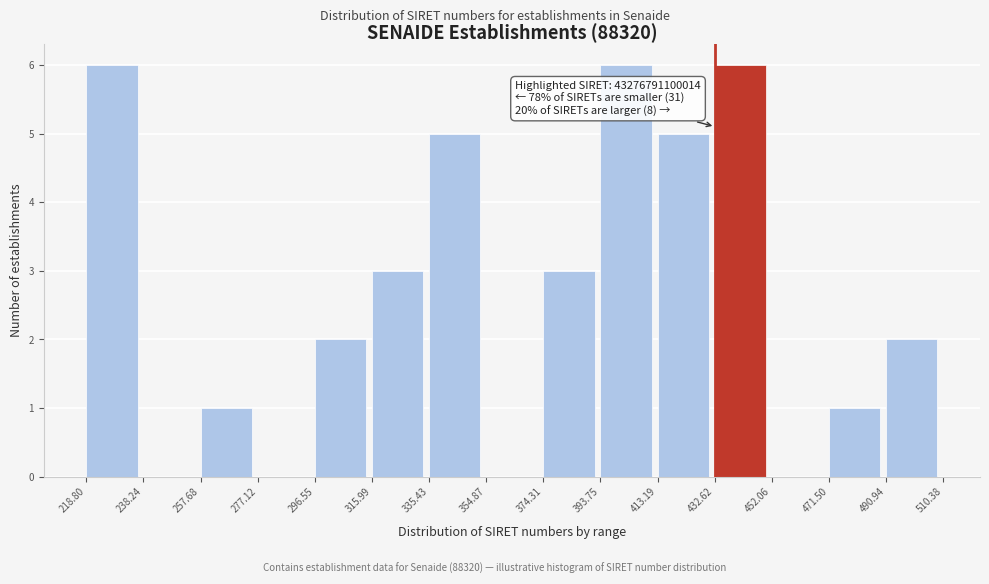

Reading left to right, what are all the values shown in this chart?

218.80=6	238.24=0	257.68=1	277.12=0	296.55=2	315.99=3	335.43=5	354.87=0	374.31=3	393.75=6	413.19=5	432.62=6	452.06=0	471.50=1	490.94=2